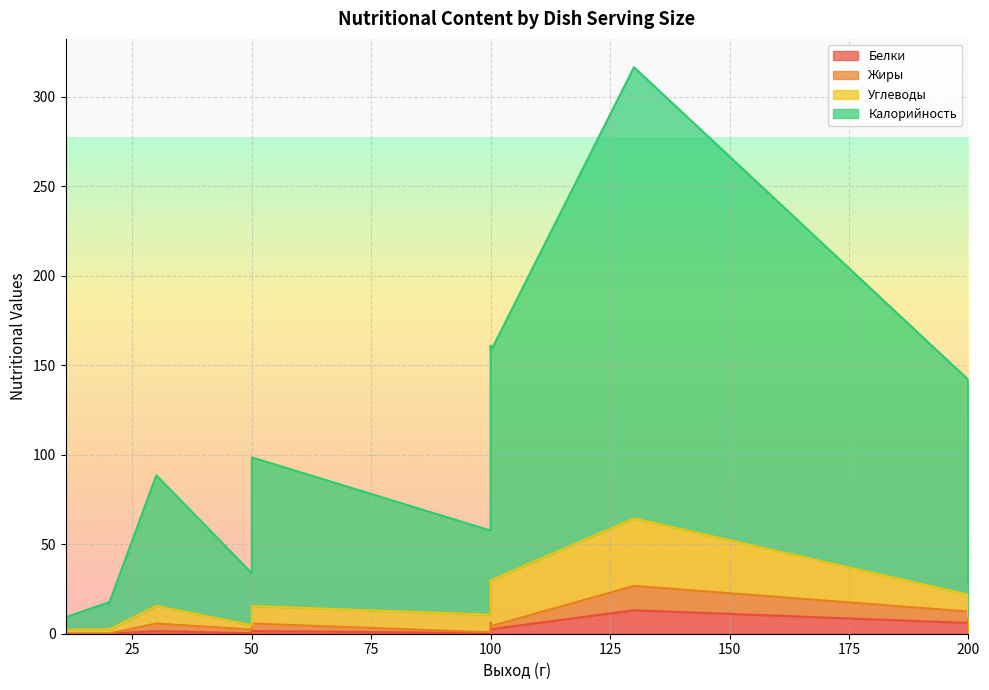

Which category has the lowest value across all series?

20